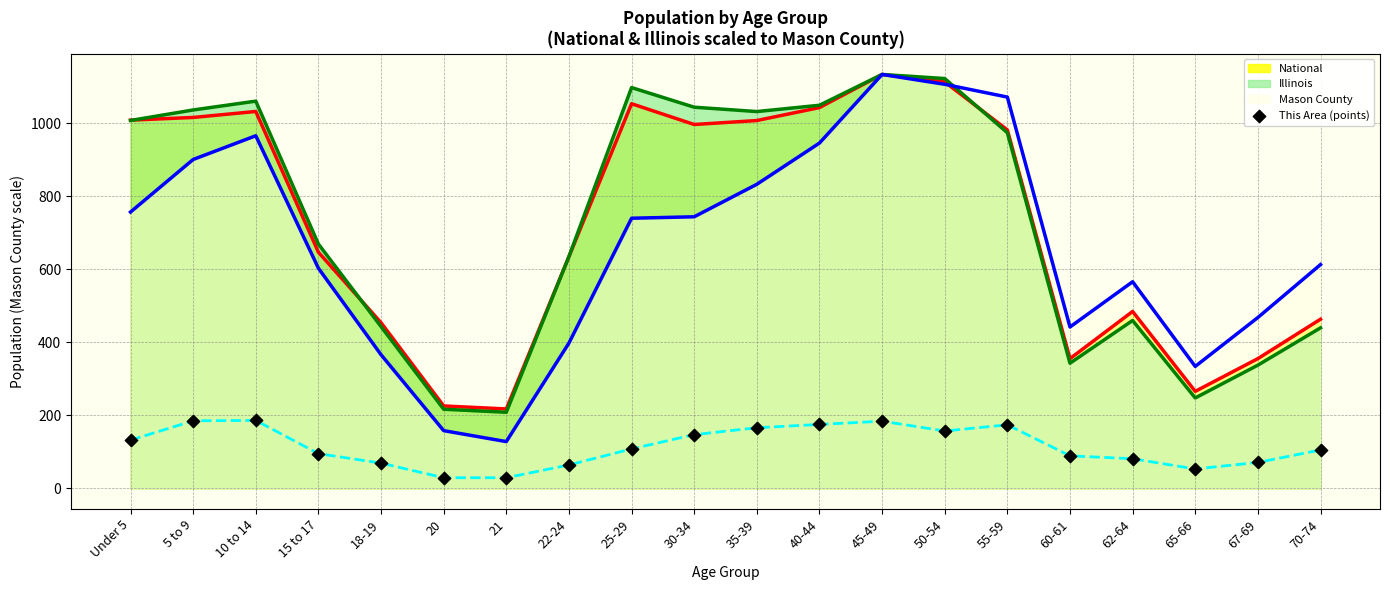

Approximately how many times larger is the value at 35-39 compared to 10 to 14?

0.9